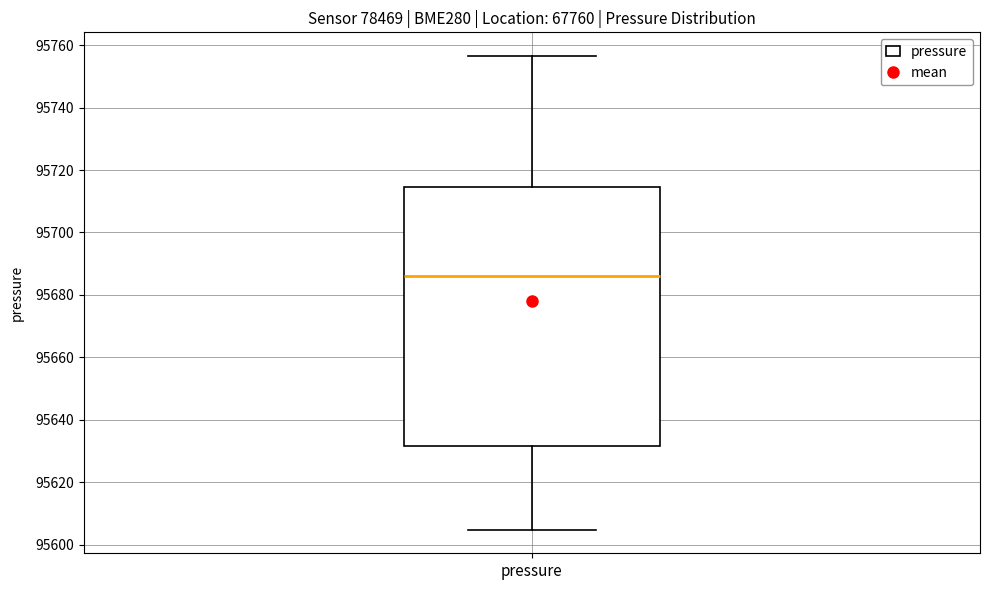

Transcribe this box plot: give where the median line is, the range the box spans, and where the two whiskers end, as read against the y-axis. The values are not printed on the chart, so give them approximately, as read against the axis.

median 95686, box 95632 to 95714, whiskers 95604 to 95756